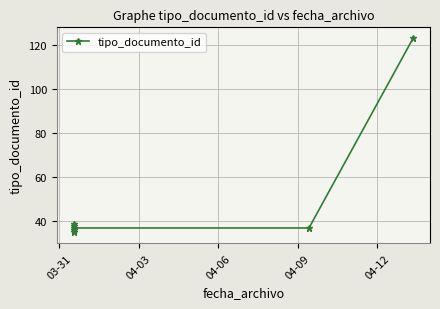

At which category does the chart reach its minimum across all series?

03-31